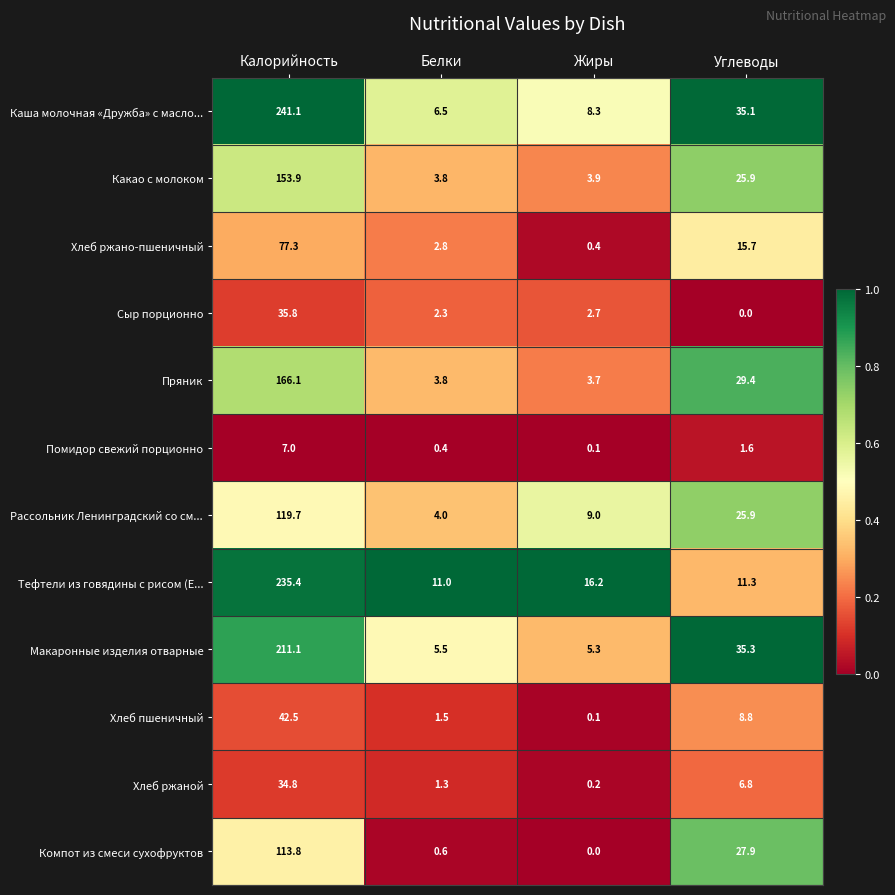

The Компот из смеси сухофруктов series shows 27.9 at Углеводы. True or false?

True